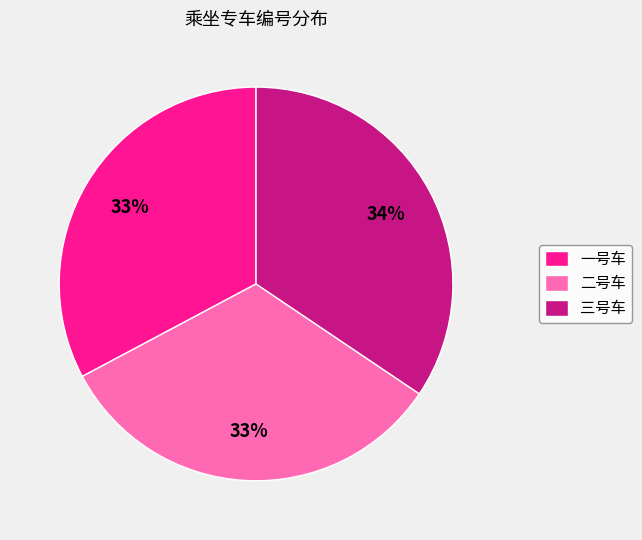

What is the largest slice in the pie chart?

三号车